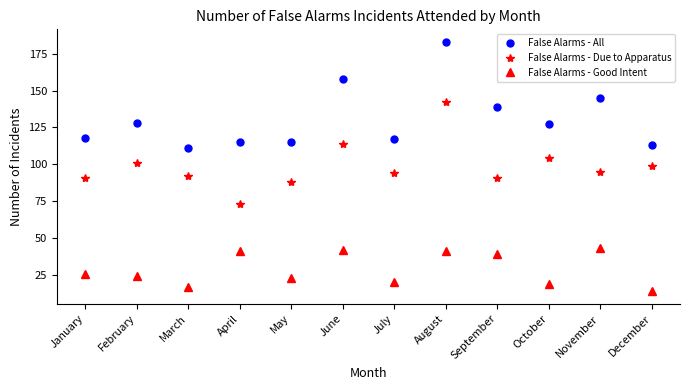

List the series in order of their overall mean, highest first.

False Alarms - All, False Alarms - Due to Apparatus, False Alarms - Good Intent